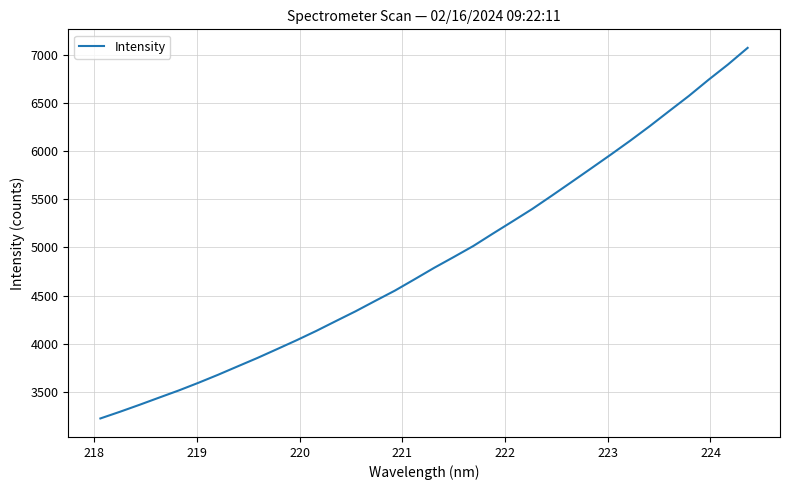

What is the smallest value displayed?

3222.7